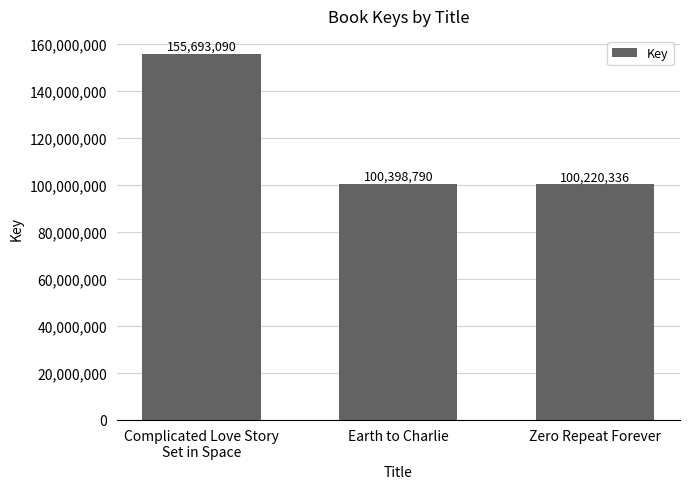

True or false: the data shows 100398790 at Earth to Charlie.

True